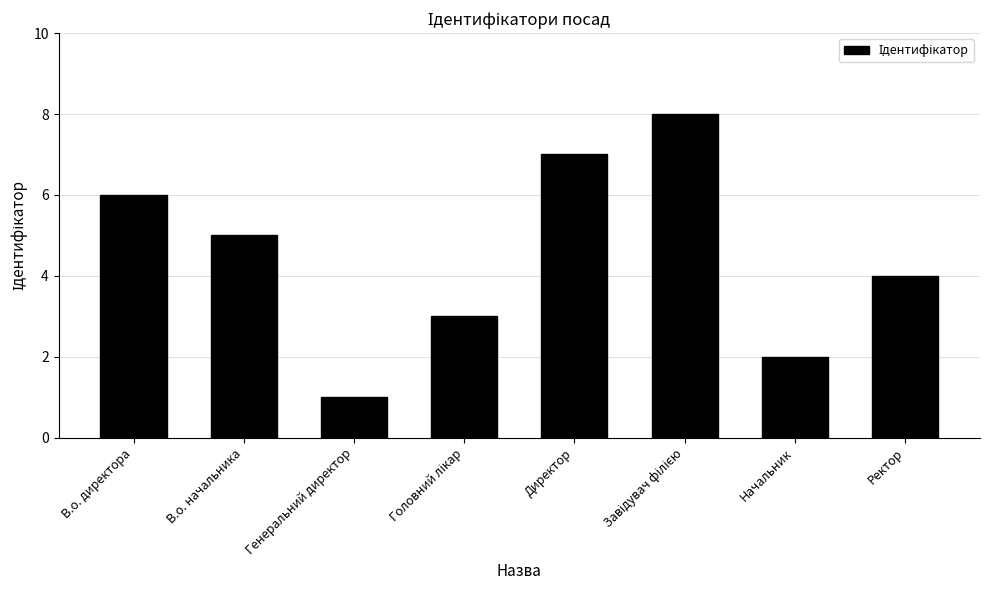

What is the value of the 1st bar from the left?

6